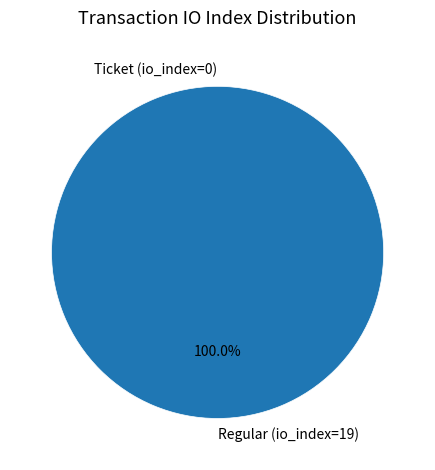

How many slices are in this pie chart?

2